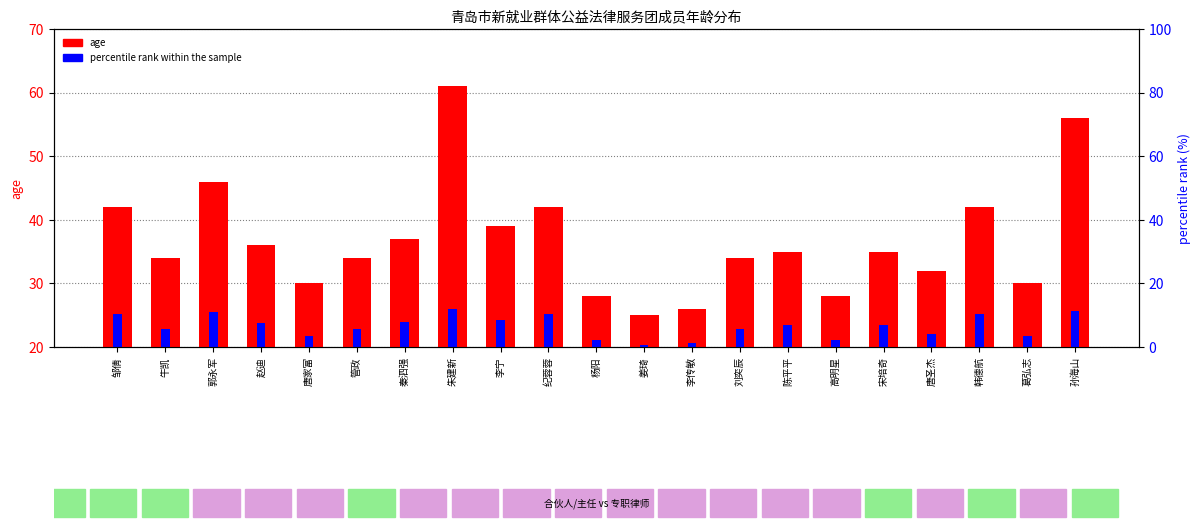

What is the highest value of the age series?

61.0